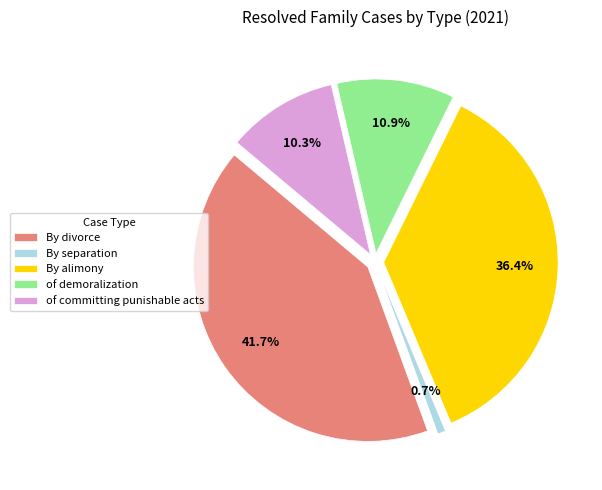

What percentage is the of committing punishable acts slice, to the nearest percent?

10%